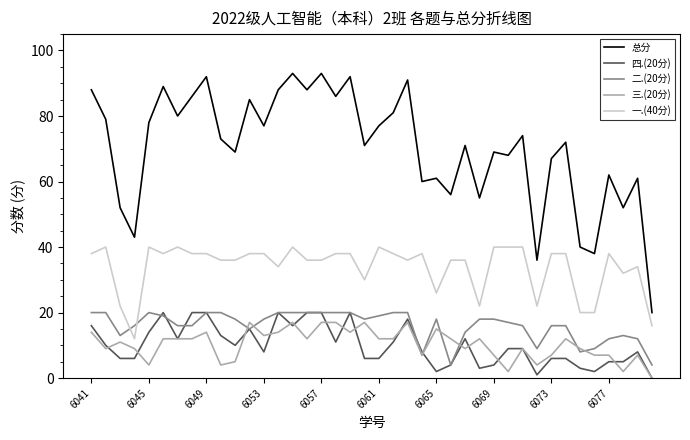

Which series has the largest range (max minus min)?

总分